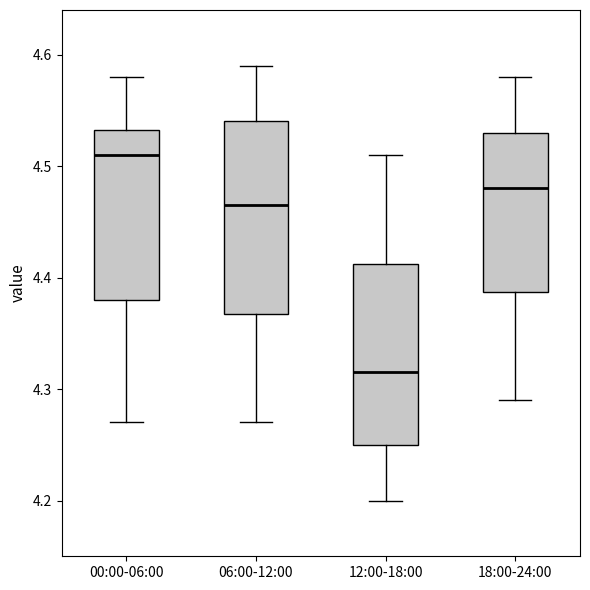

Reading left to right, transcribe this box plot: for each box, give where its median line is, the range the box spans, and where its two whiskers end, as read against the y-axis. The values are not printed on the chart, so give them approximately, as read against the axis.

00:00-06:00: median 4.51, box 4.38 to 4.53, whiskers 4.27 to 4.58
06:00-12:00: median 4.47, box 4.37 to 4.54, whiskers 4.27 to 4.59
12:00-18:00: median 4.32, box 4.25 to 4.41, whiskers 4.20 to 4.51
18:00-24:00: median 4.48, box 4.39 to 4.53, whiskers 4.29 to 4.58